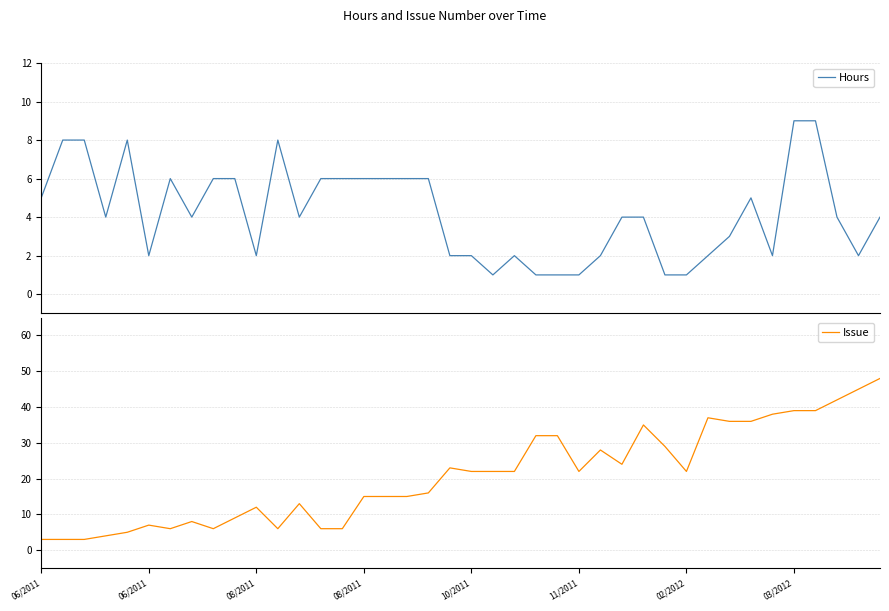

Reading left to right, extract all data points from this chart.

Hours: 5	8	8	4	8	2	6	4	6	6	2	8	4	6	6	6	6	6	6	2	2	1	2	1	1	1	2	4	4	1	1	2	3	5	2	9	9	4	2	4
Issue: 3	3	3	4	5	7	6	8	6	9	12	6	13	6	6	15	15	15	16	23	22	22	22	32	32	22	28	24	35	29	22	37	36	36	38	39	39	42	45	48